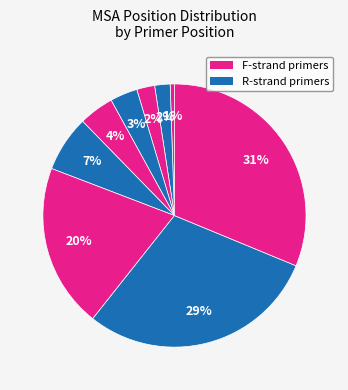

How many slices are in this pie chart?

9